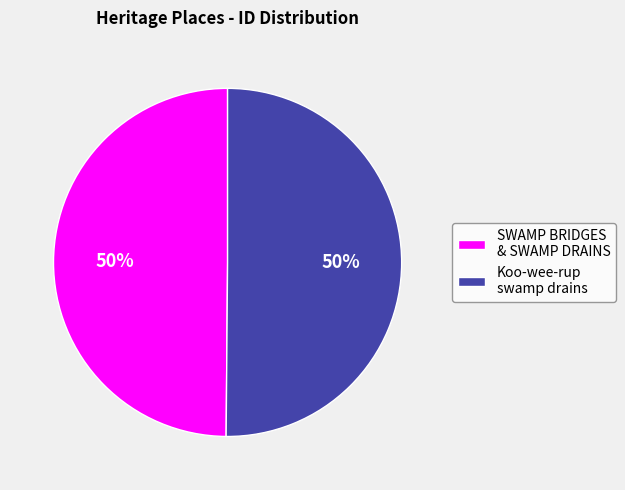

Approximately how many times larger is the value at Koo-wee-rup swamp drains compared to SWAMP BRIDGES & SWAMP DRAINS?

1.0